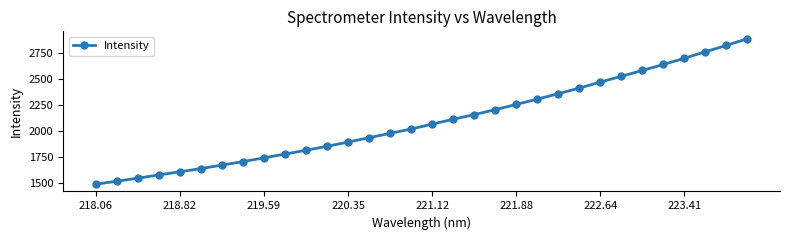

What is the maximum value shown in the chart?

2885.4